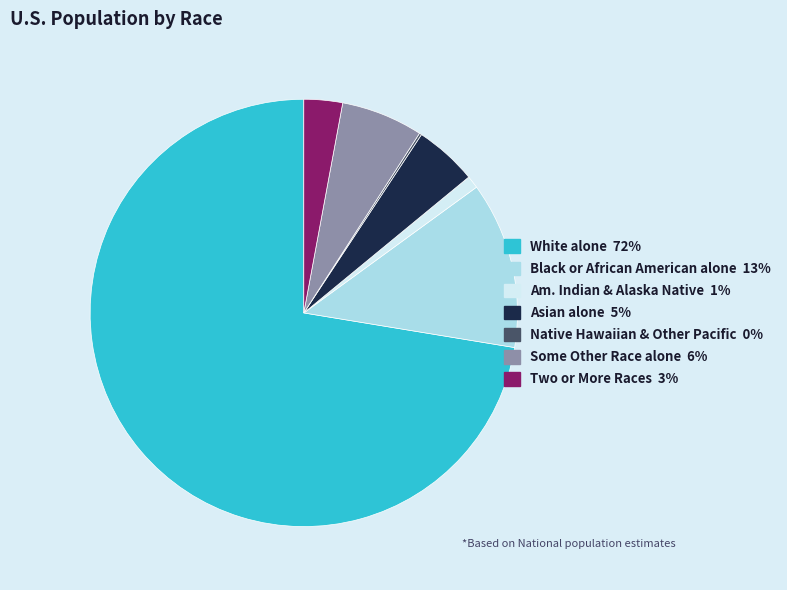

Does any single category account for the majority?

Yes